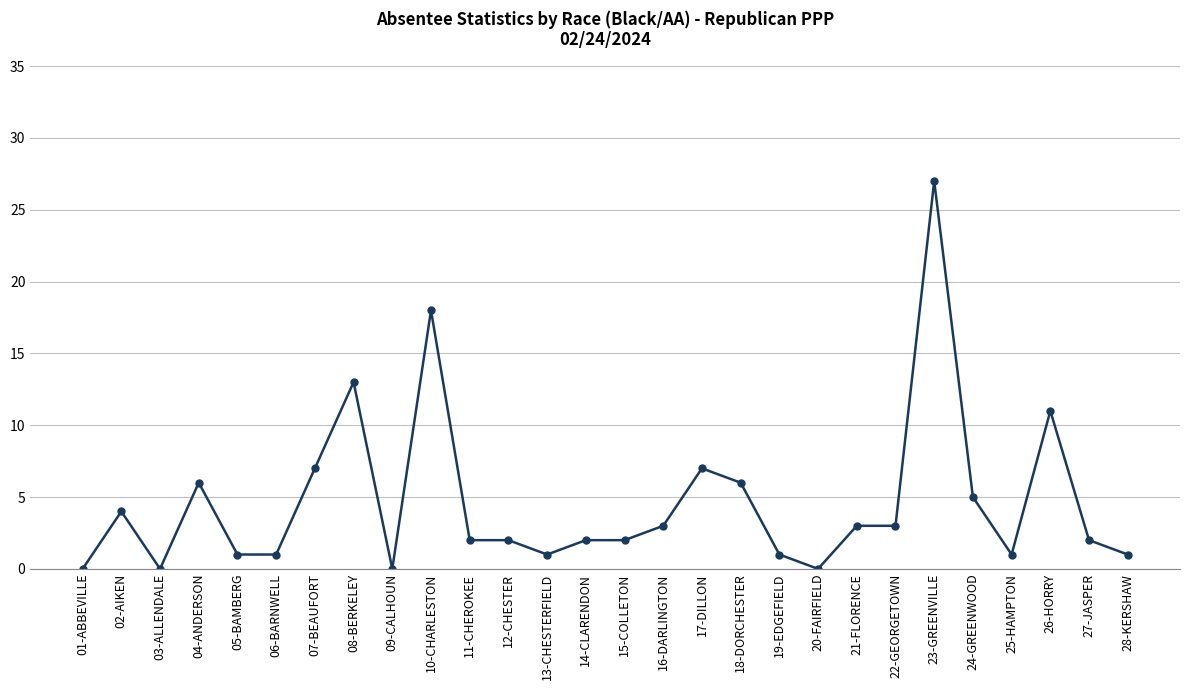

True or false: there are more than 1 points higher than both neighbors.

True